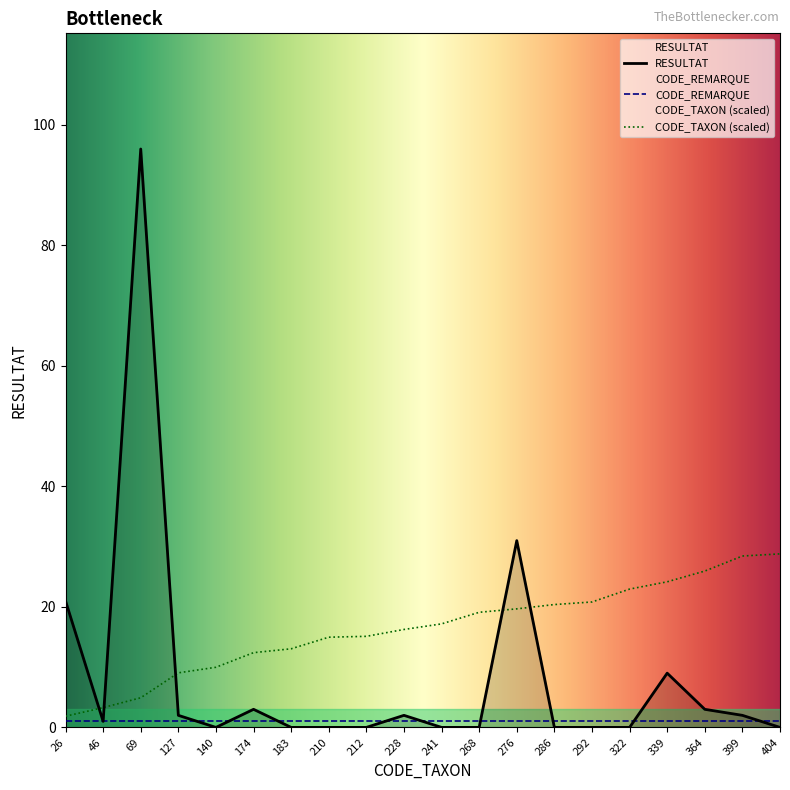

Reading left to right, transcribe all the data shown in this chart.

RESULTAT: 26=21.0	46=1.0	69=96.0	127=2.0	140=0.0	174=3.0	183=0.0	210=0.0	212=0.0	228=2.0	241=0.0	268=0.0	276=31.0	286=0.0	292=0.0	322=0.0	339=9.0	364=3.0	399=2.0	404=0.0
CODE_TAXON: 26=1.9	46=3.3	69=4.9	127=9.1	140=10.0	174=12.4	183=13.0	210=15.0	212=15.1	228=16.3	241=17.2	268=19.1	276=19.7	286=20.4	292=20.8	322=23.0	339=24.2	364=25.9	399=28.4	404=28.8